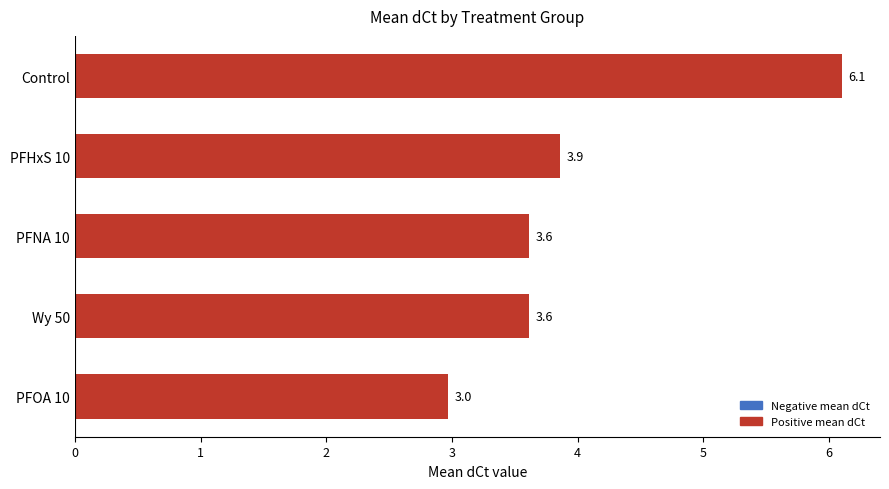

How many series are shown in this chart?

1